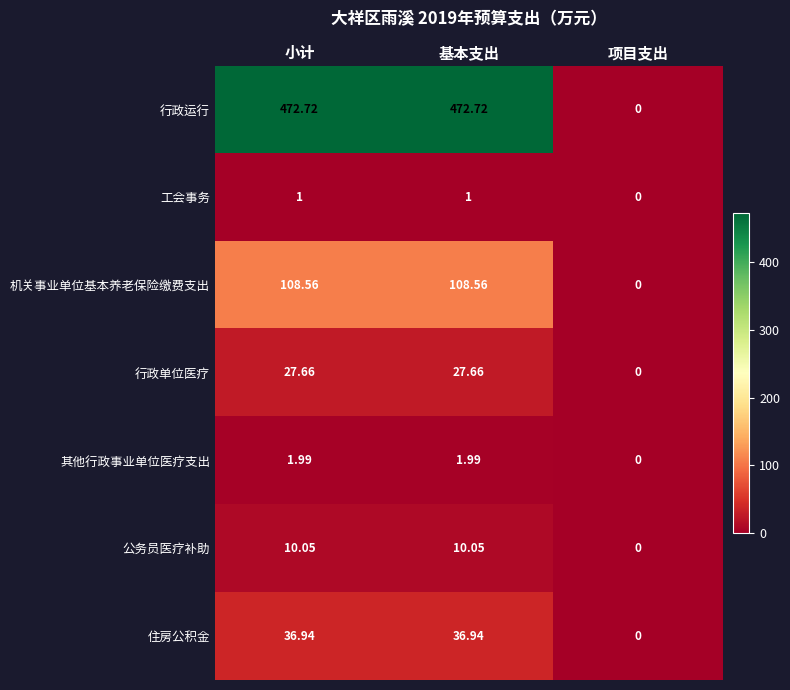

At which label does 公务员医疗补助 reach its minimum?

项目支出